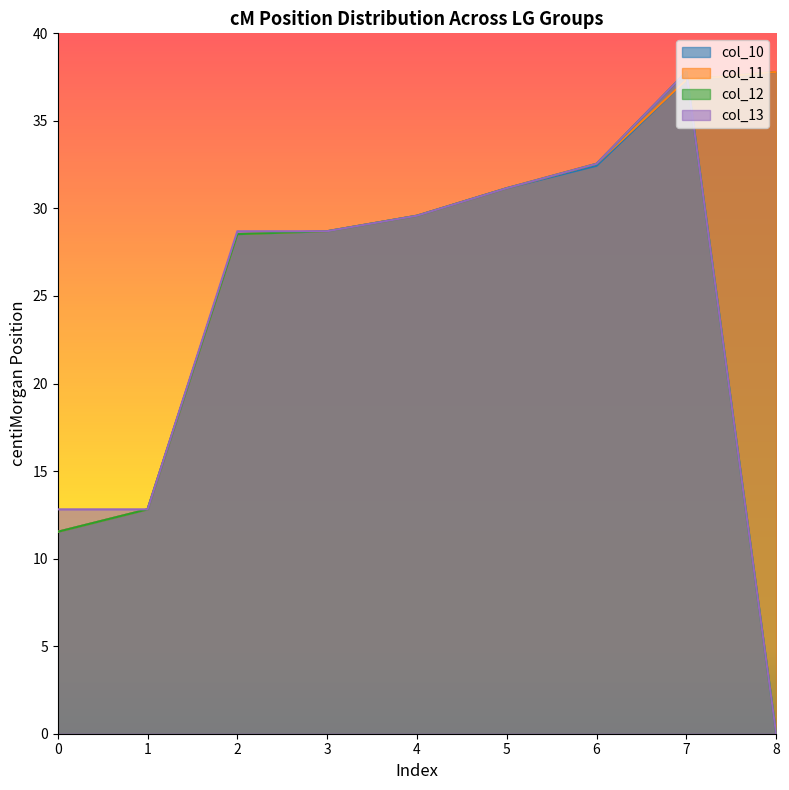

Which label corresponds to the largest value in the chart?

8